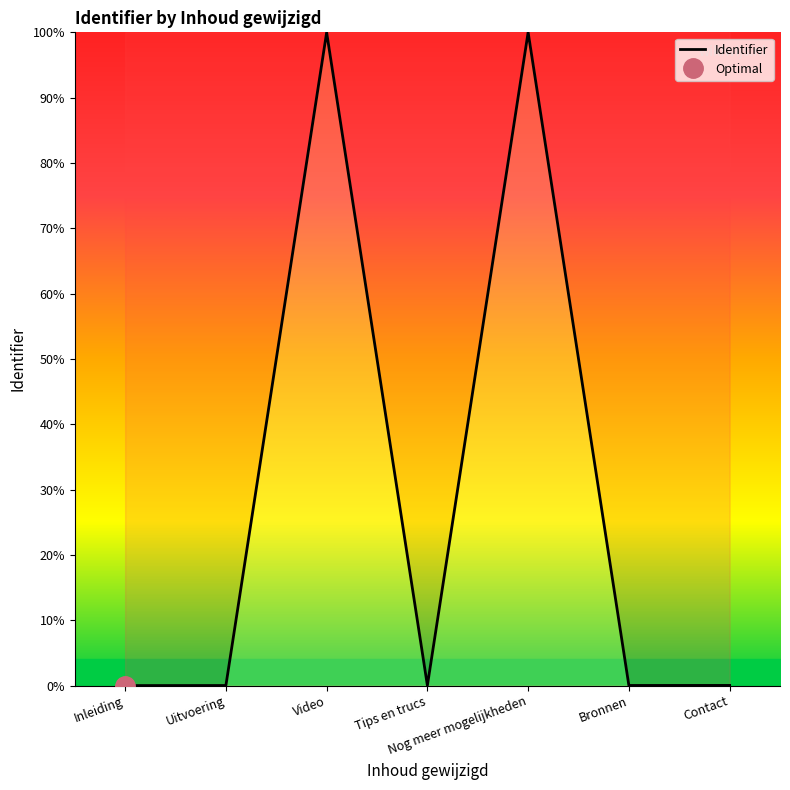

The chart shows a value of 154.8 at Video. True or false?

False